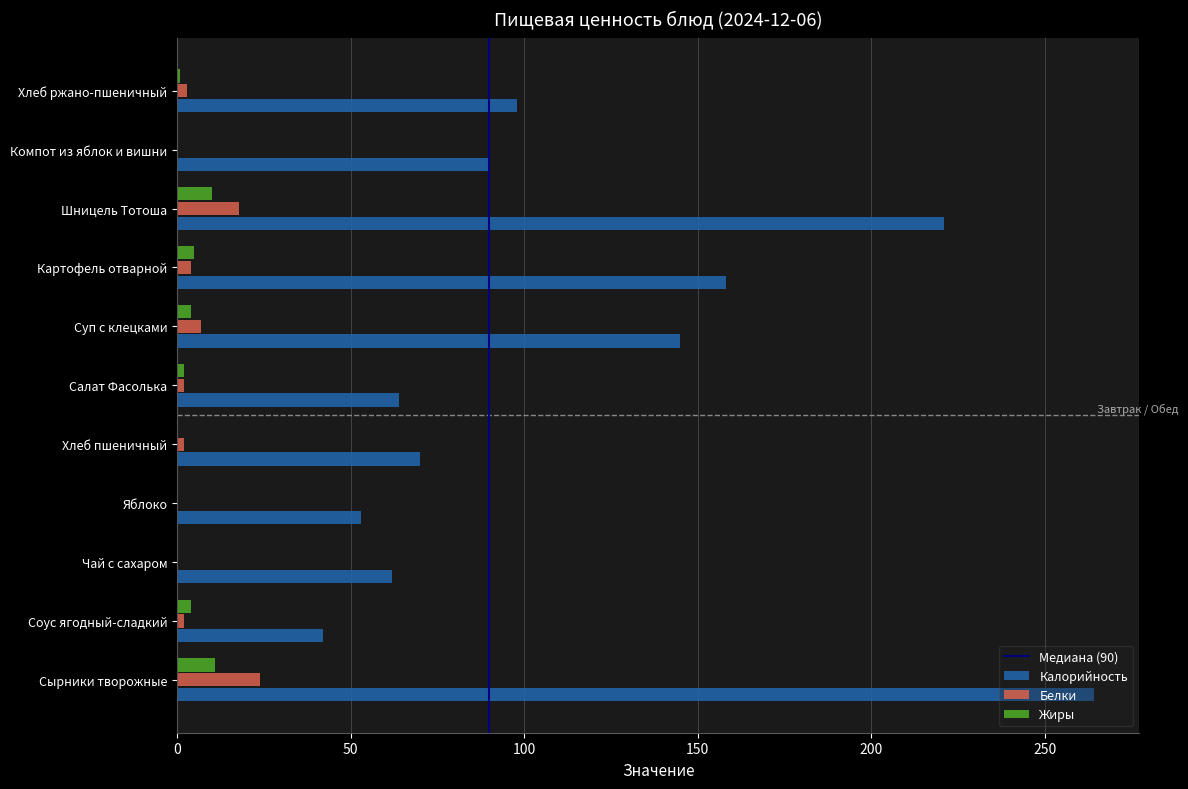

What is the maximum value shown in the chart?

264